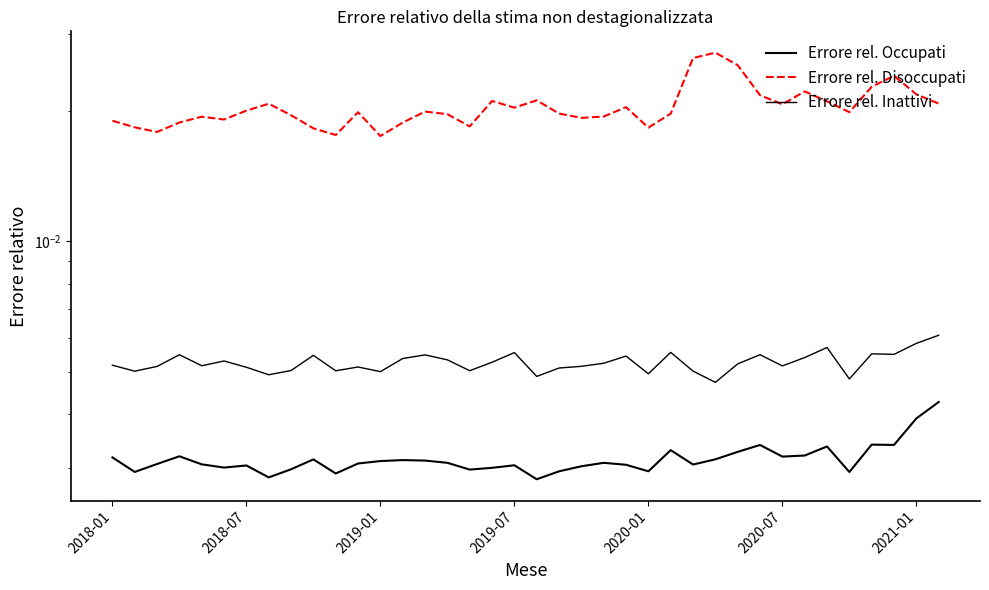

Rank the series by their maximum value, from highest to lowest.

Errore rel. Disoccupati, Errore rel. Inattivi, Errore rel. Occupati